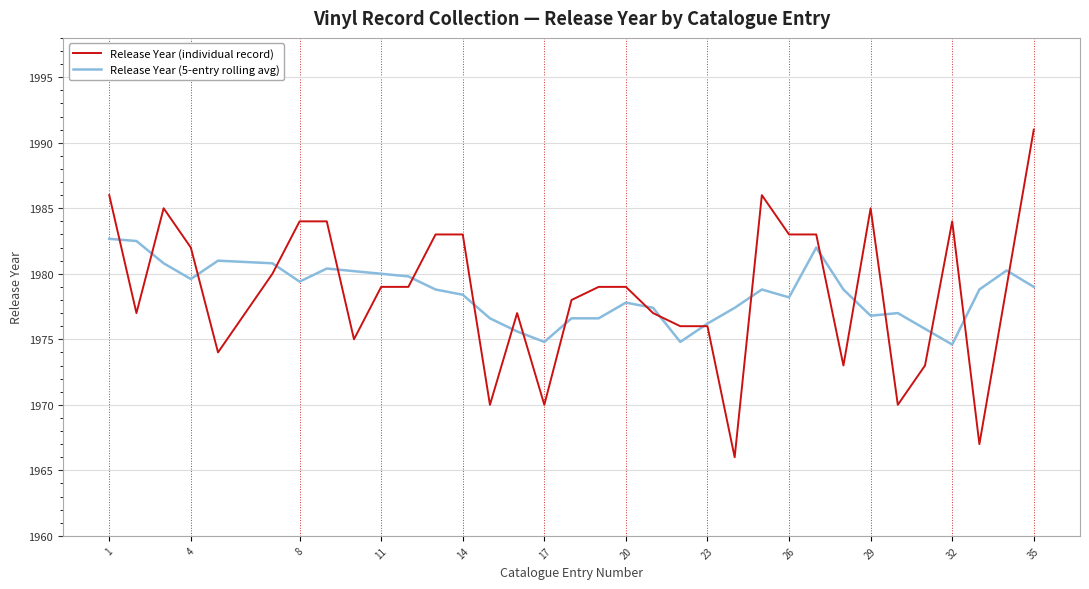

True or false: Release Year (5-entry rolling avg) and Release Year (individual record) cross at least once.

True